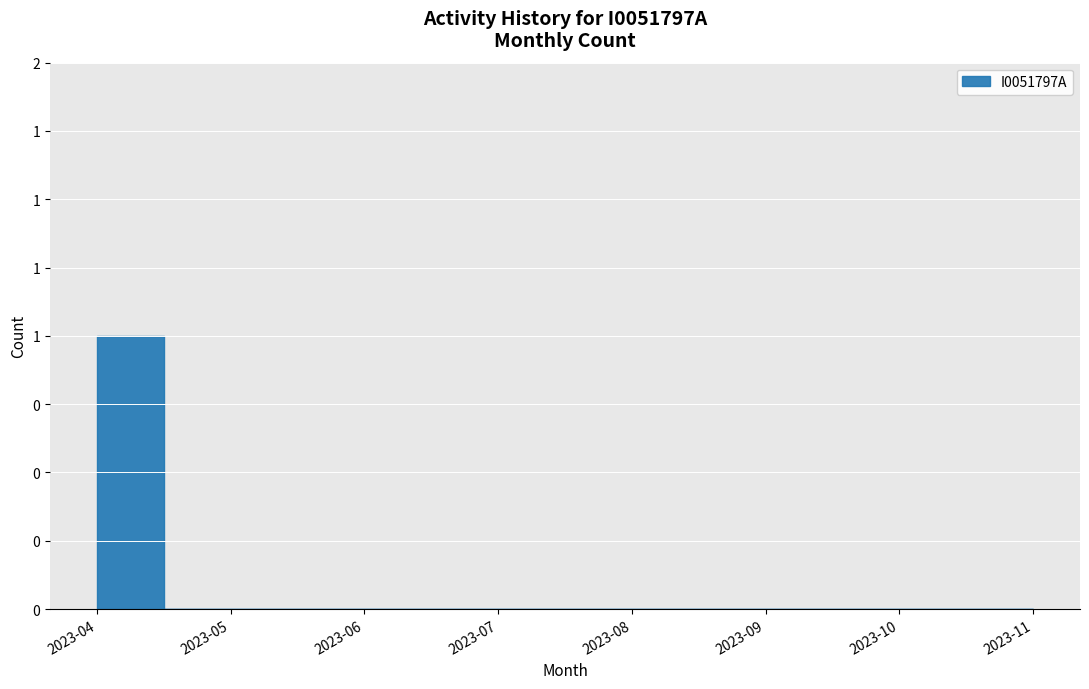

Does the chart display data point markers on the line(s)?

No